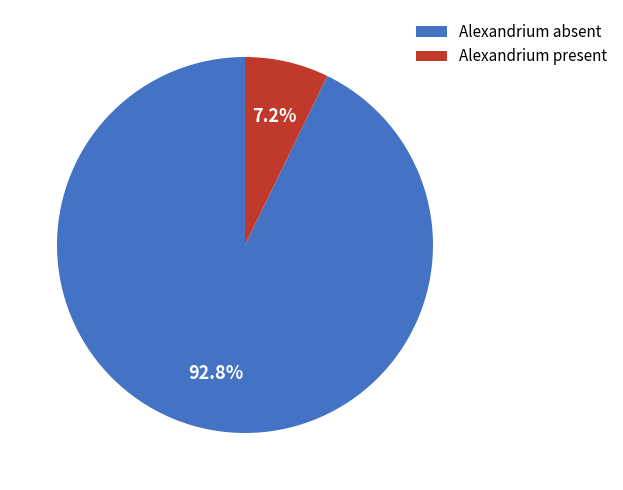

Which slice represents more than half of the pie?

Alexandrium absent